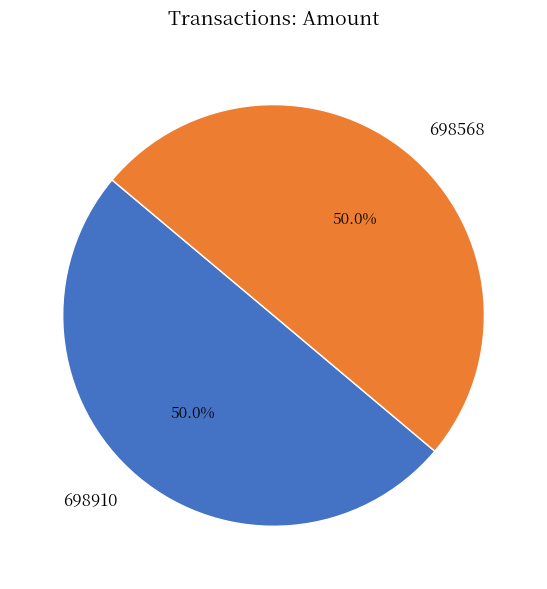

What percentage is the 698910 slice, to the nearest percent?

50%